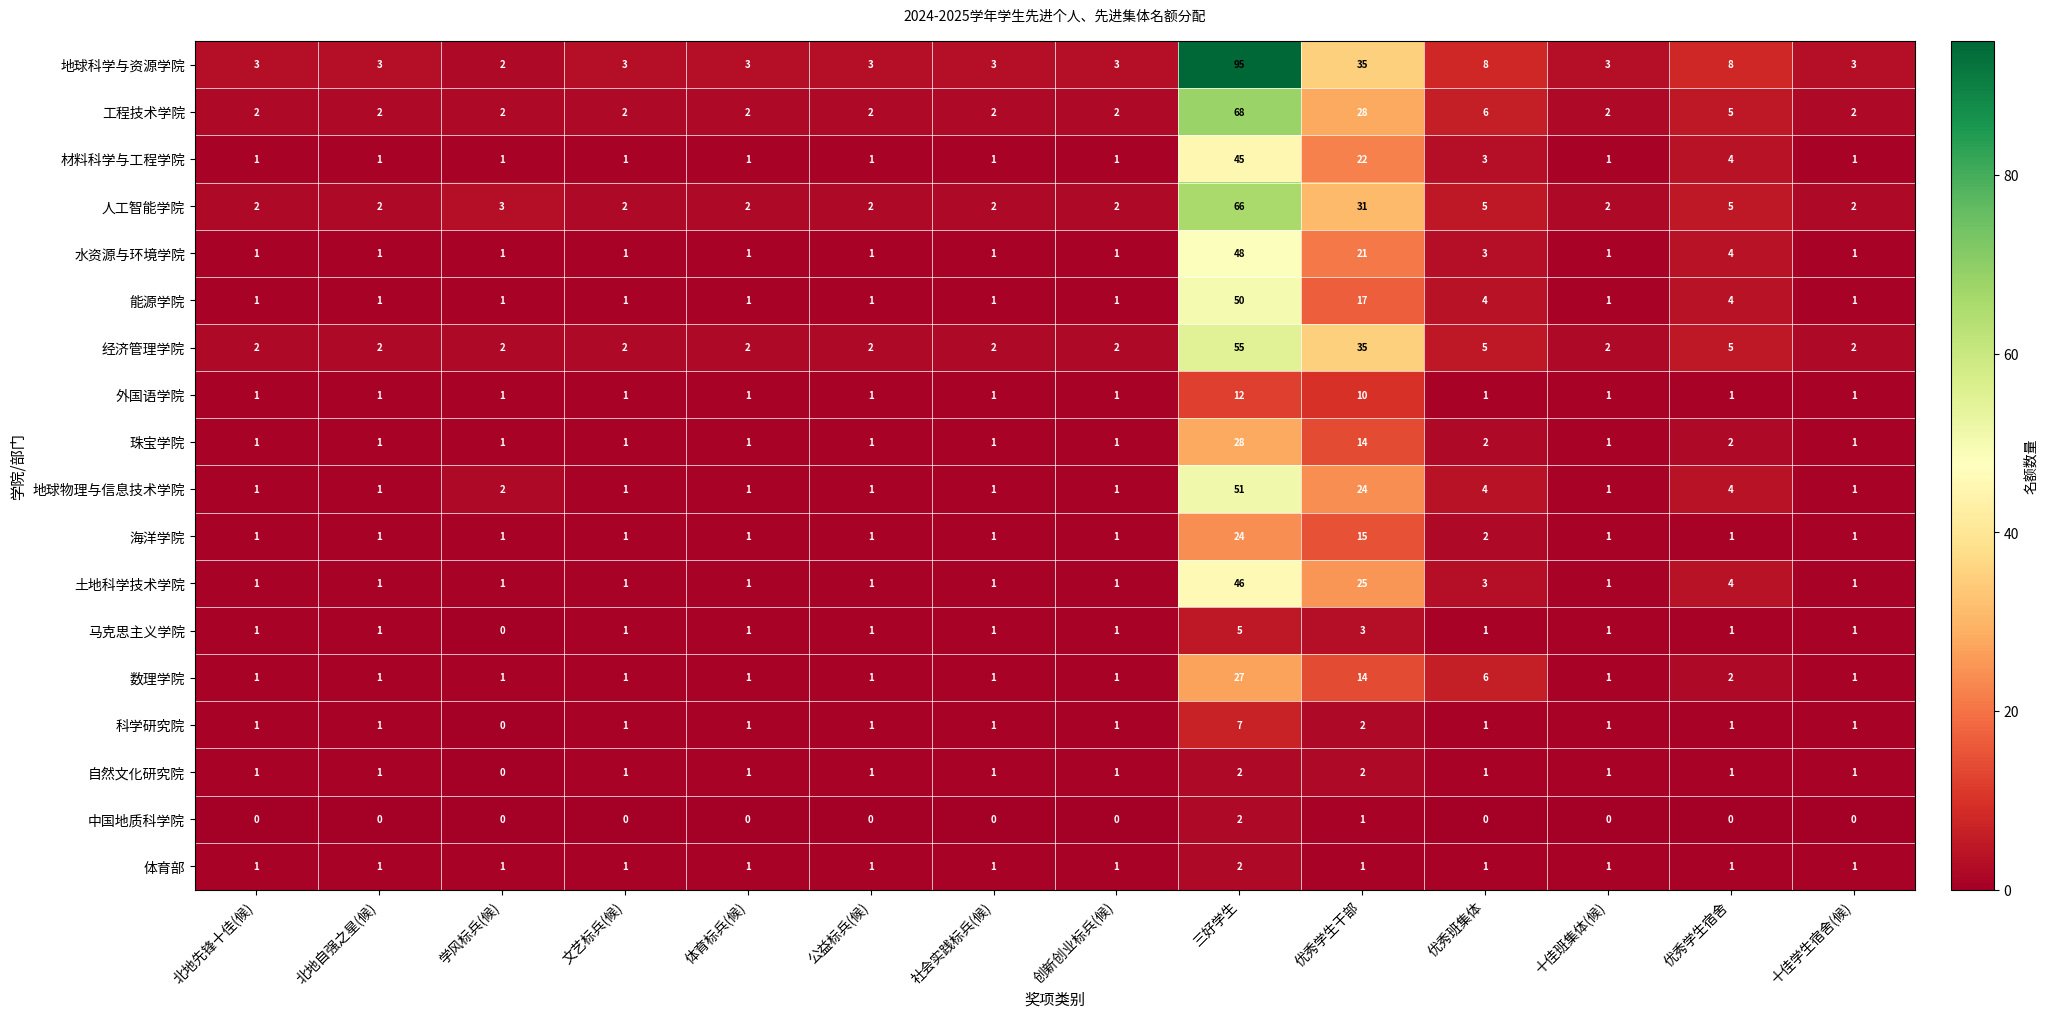

At which label does 科学研究院 reach its peak?

三好学生